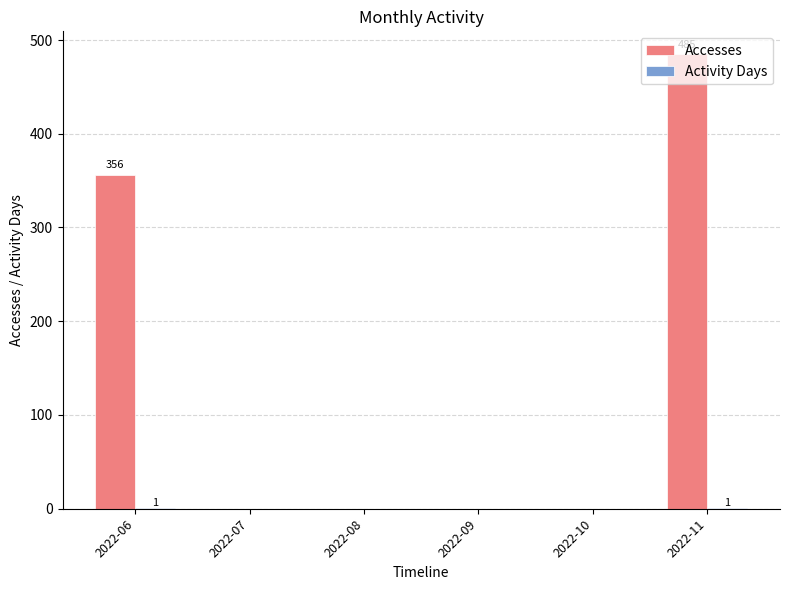

At which label is Accesses closest to 242?

2022-06